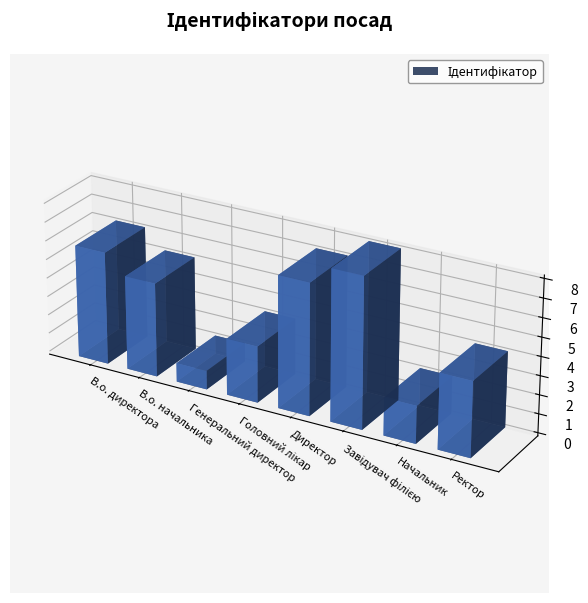

How many values exceed 5?

3